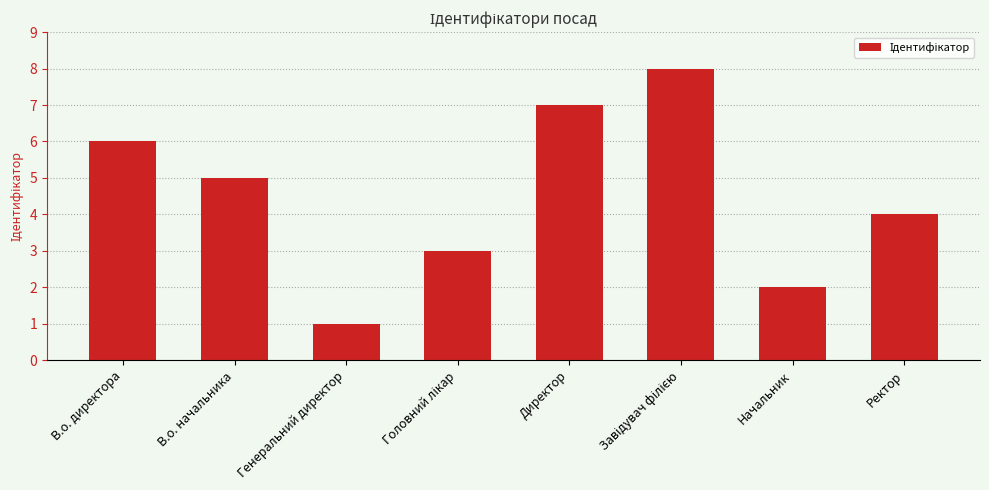

What is the label of the 5th bar from the left?

Директор